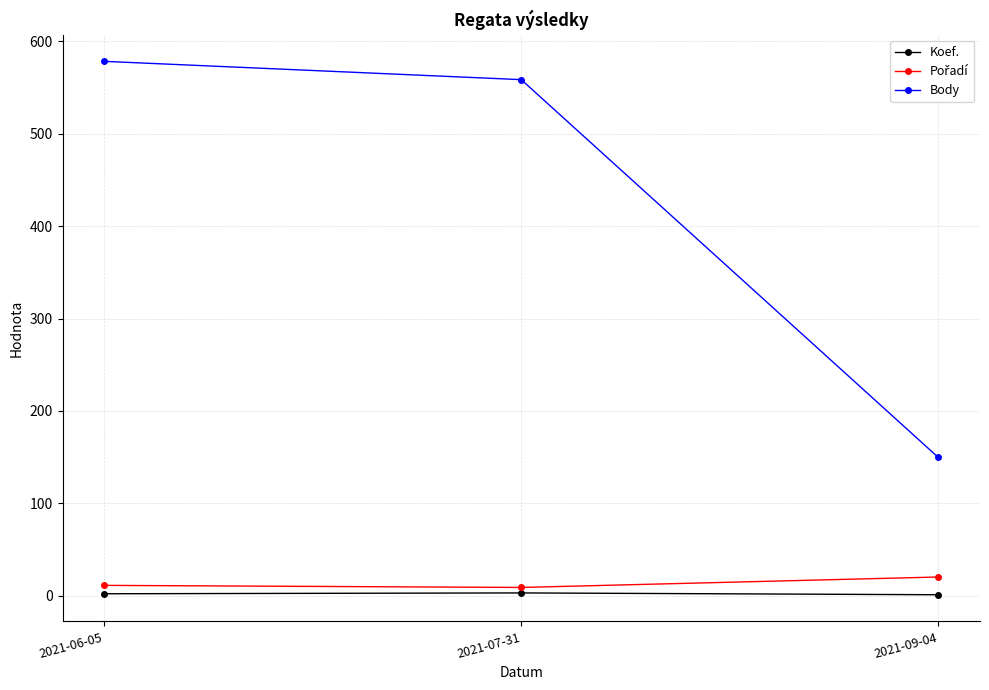

At which label is Pořadí closest to 14?

2021-06-05